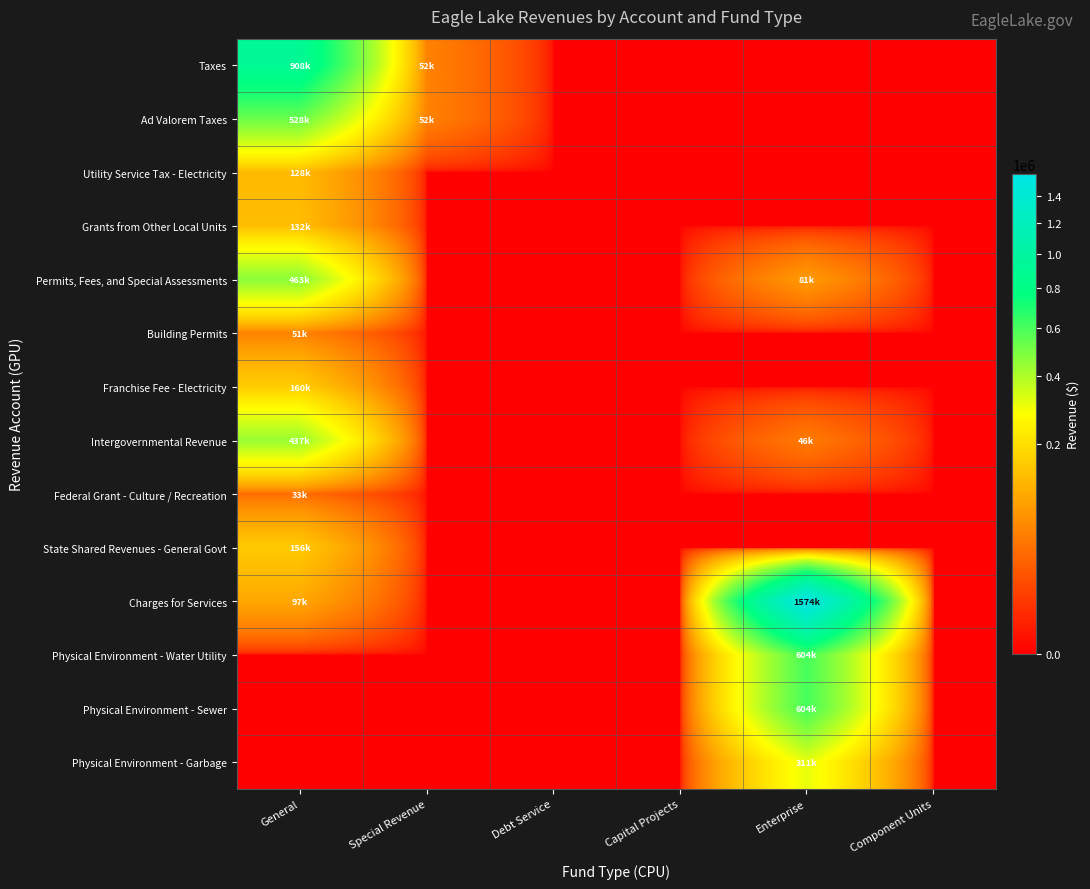

At how many categories does at least one series exceed 181754?

2